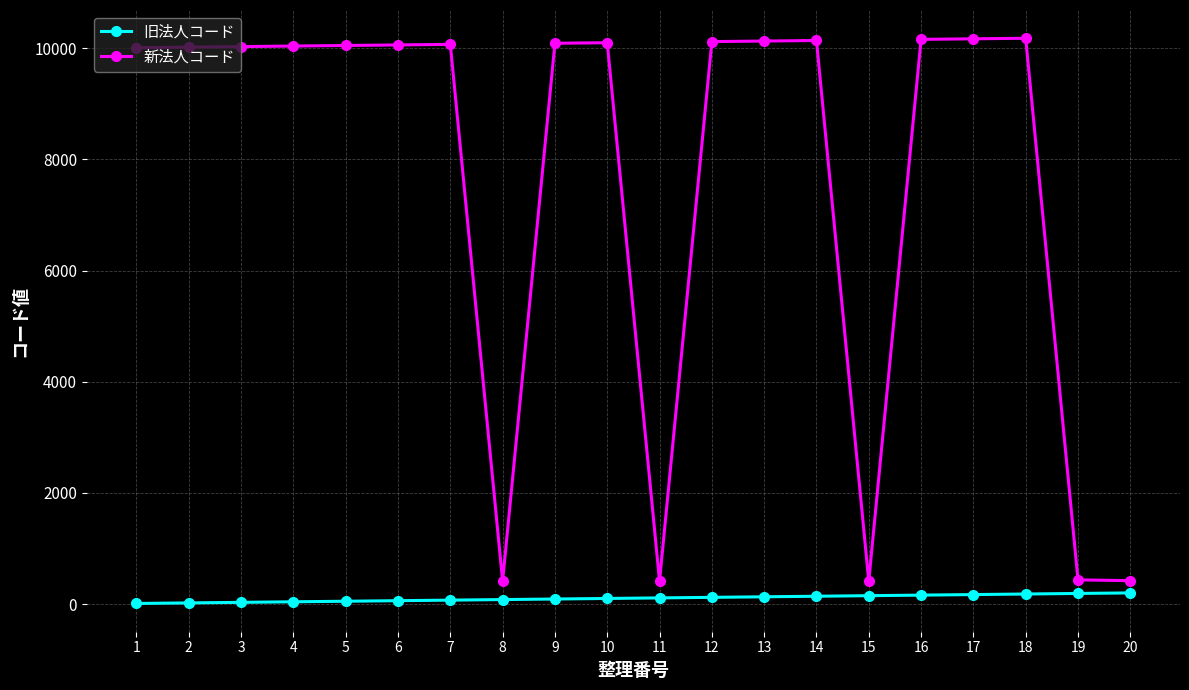

Rank the series at 10 from lowest to highest value.

旧法人コード, 新法人コード